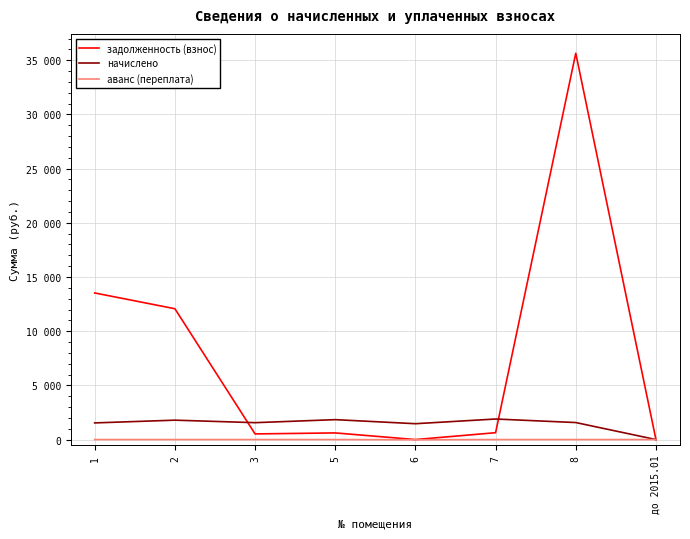

What are all the series names shown in the legend?

задолженность (взнос), начислено, аванс (переплата)